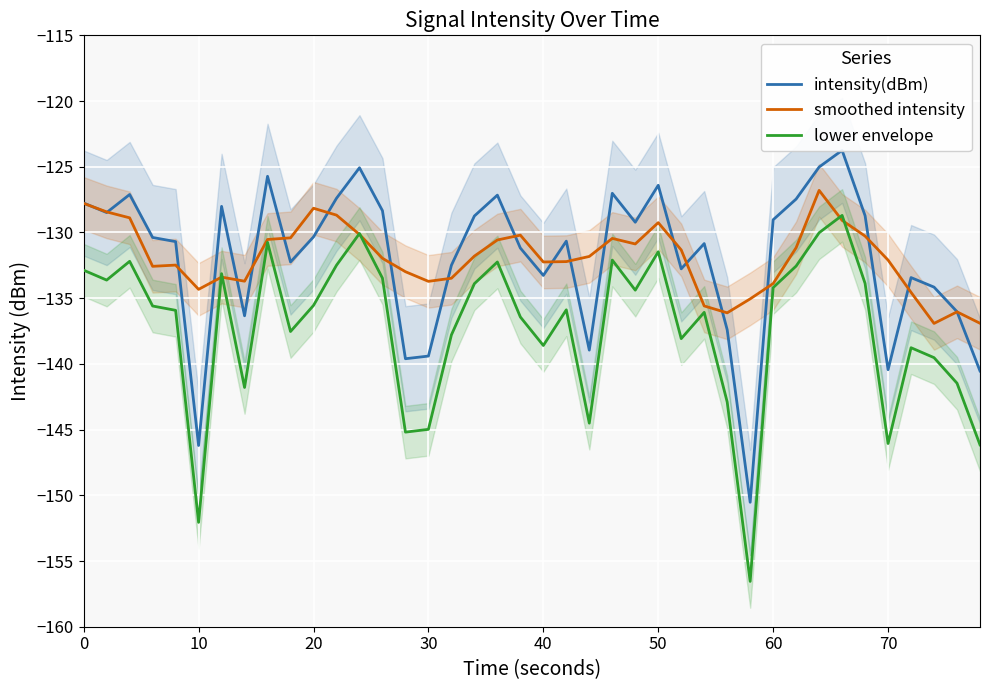

What is the lowest value of the lower envelope series?

-156.6